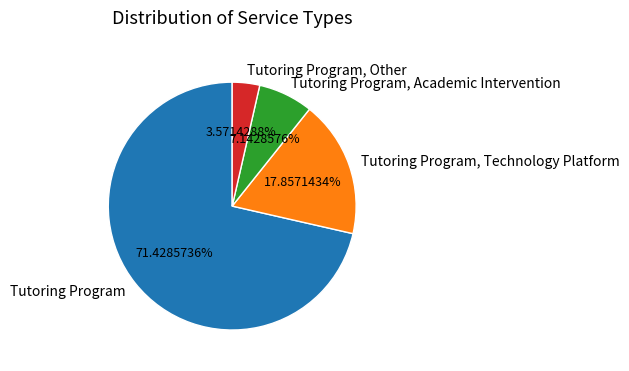

How much of the chart is everything except Tutoring Program, Technology Platform?

82.1%